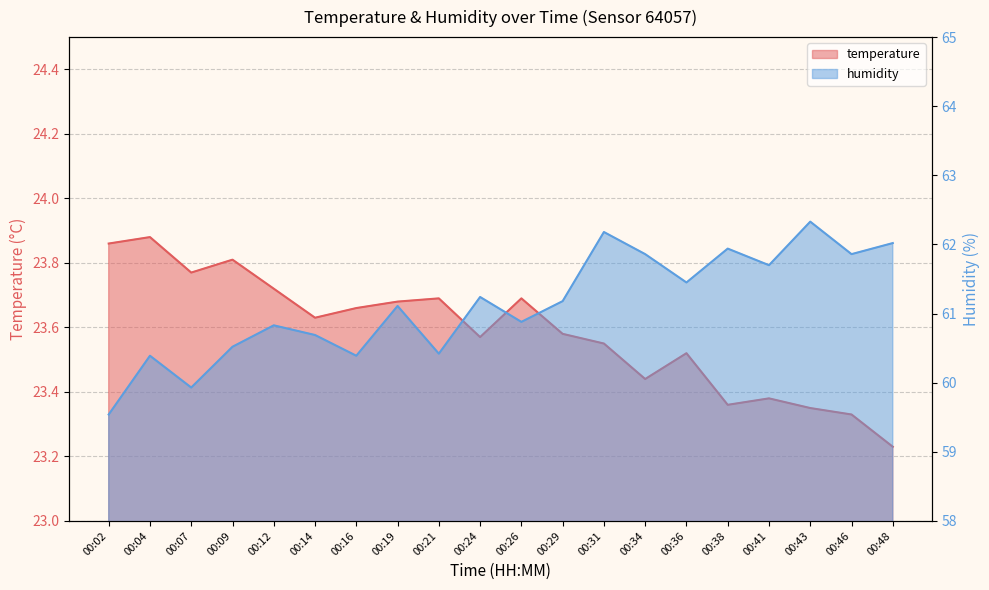

What is the value of the temperature point at the 14th from the left?

23.4